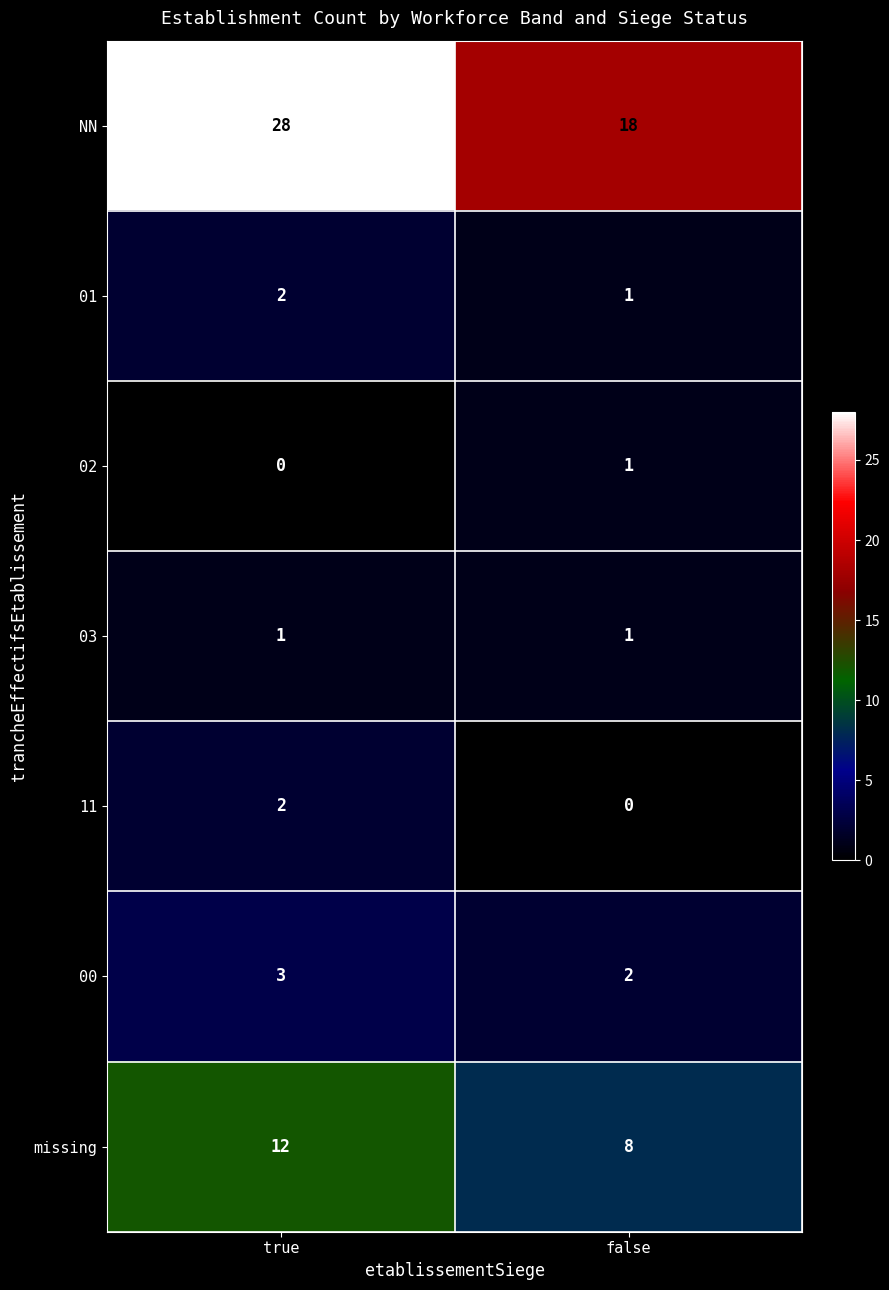

True or false: NN has a value of 14 at true.

False